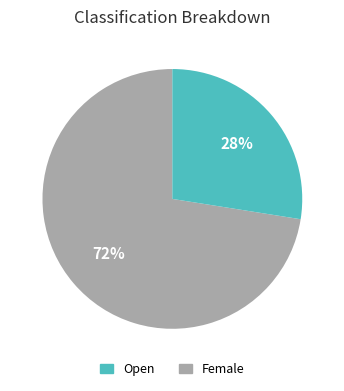

What is the largest slice in the pie chart?

Open